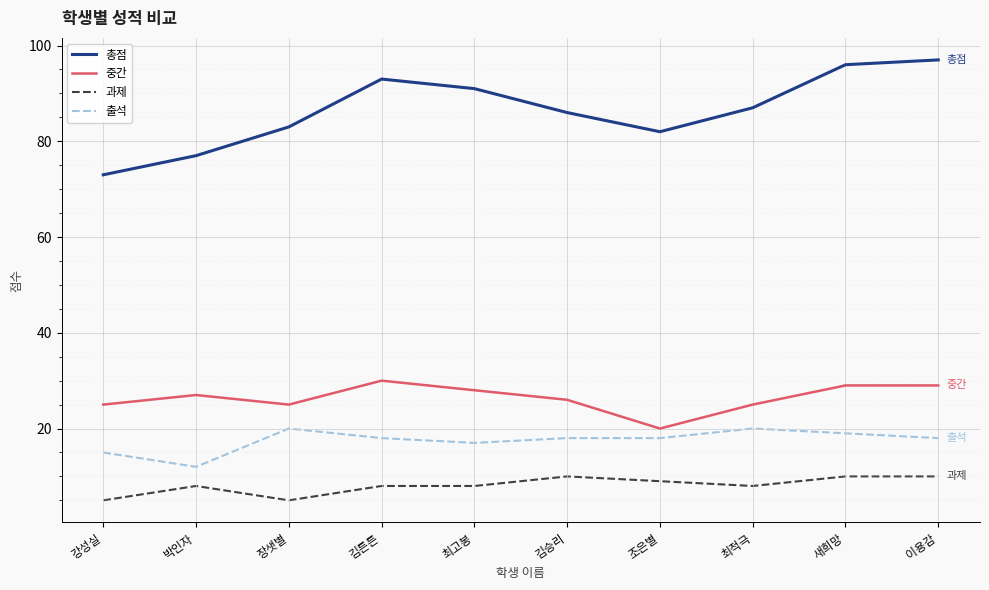

What are all the series names shown in the legend?

총점, 중간, 과제, 출석